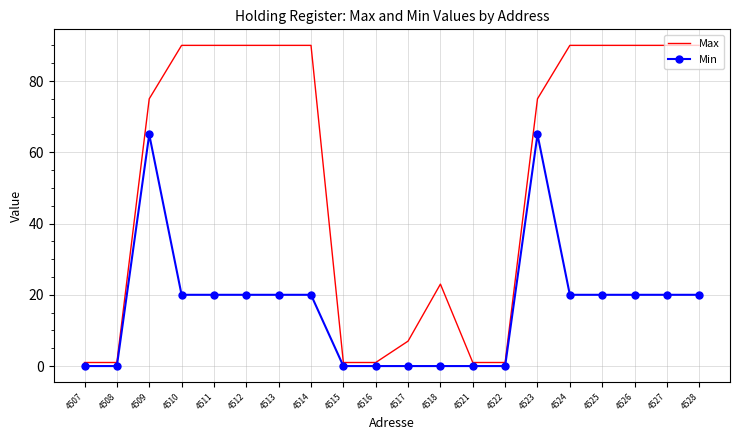

What is the spread (max minus min) of values at 4512?

70